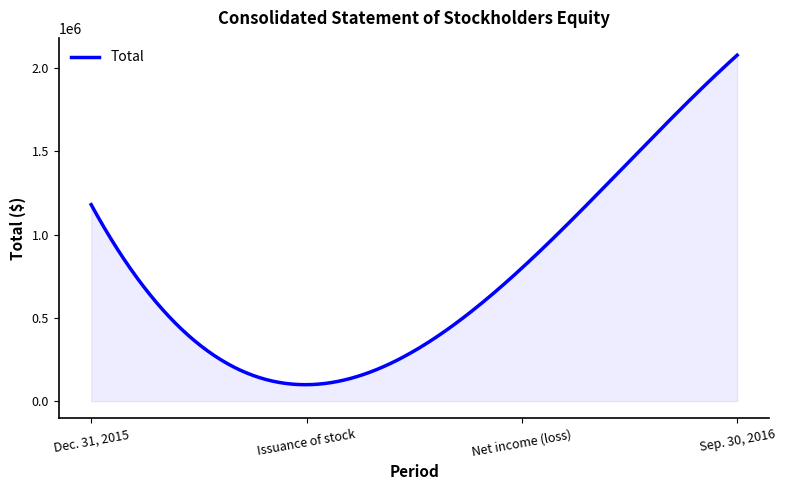

What is the smallest value displayed?

98783.8